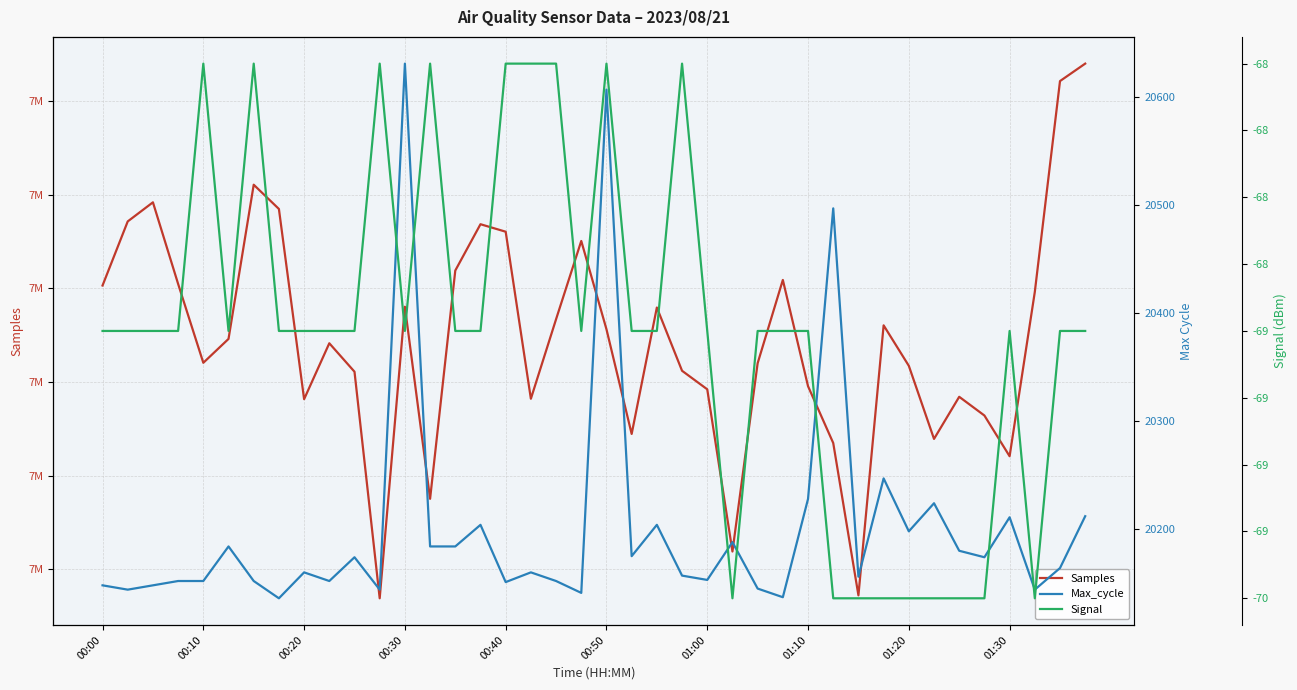

Does the chart have visible grid lines?

Yes